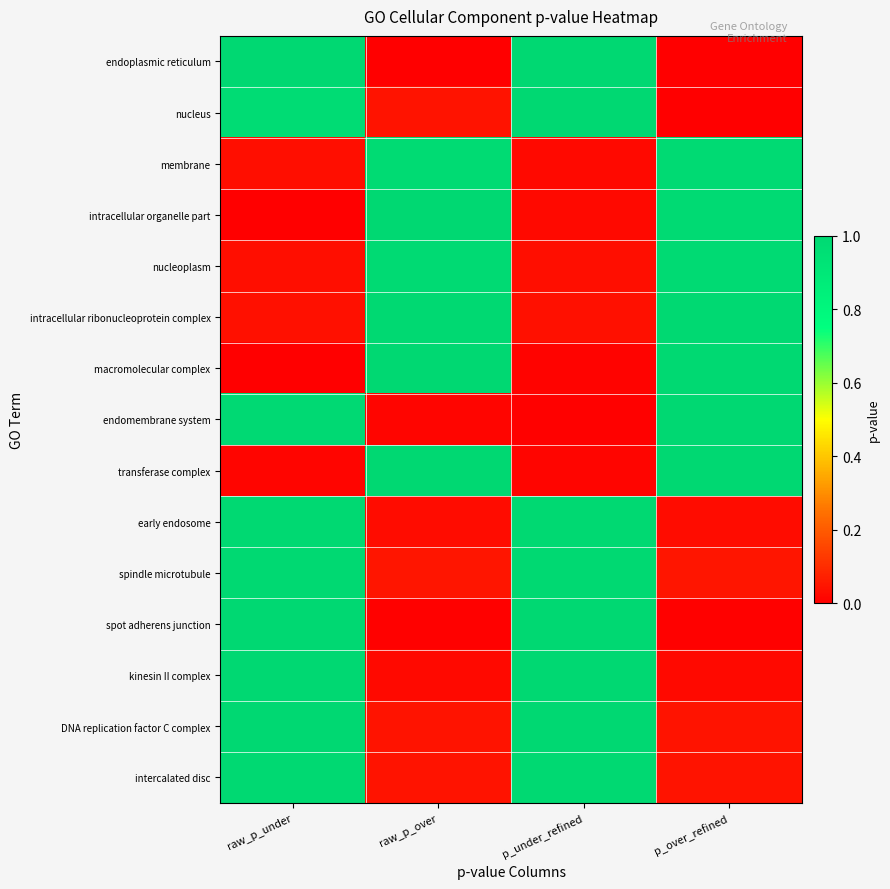

At which category is the sum across all series the highest?

raw_p_under